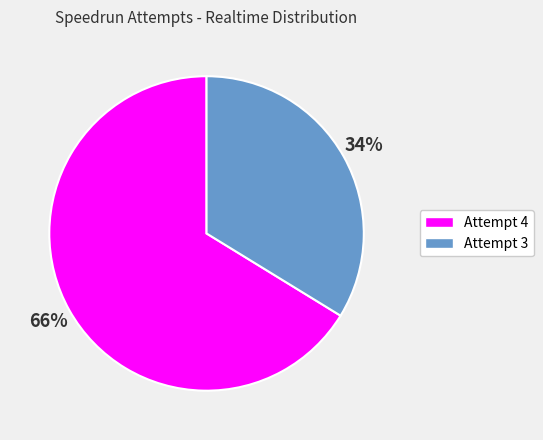

To the nearest percent, what portion does Attempt 4 represent?

66%